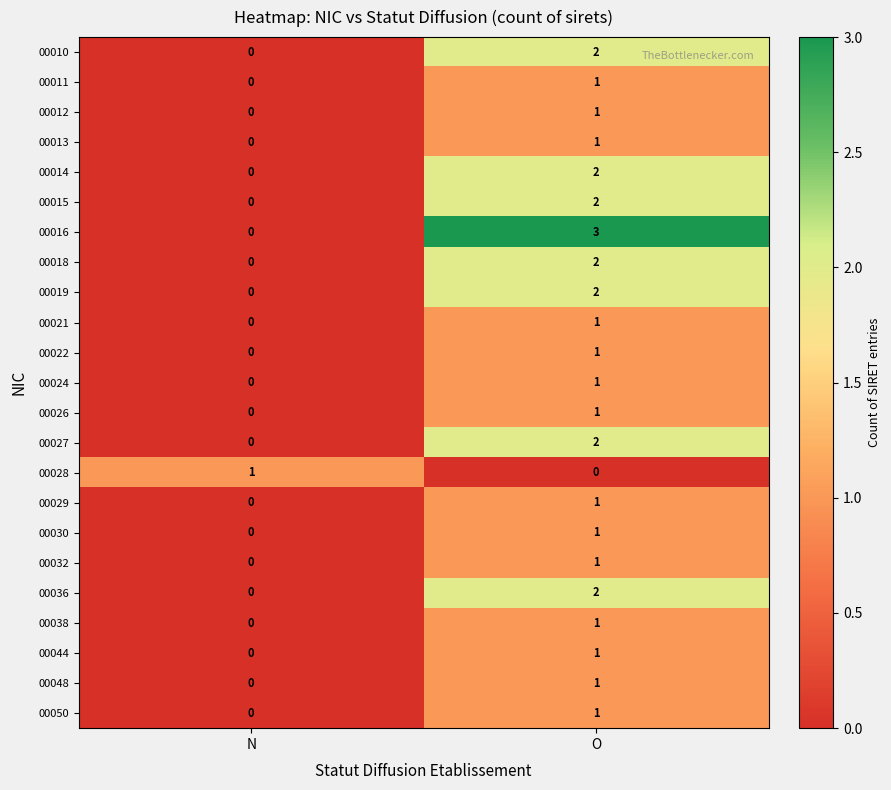

At which label does 00036 reach its peak?

O